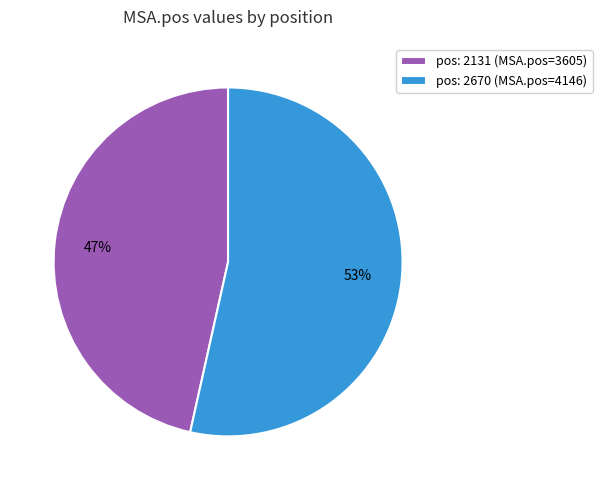

Which has a higher value, pos: 2131 (MSA.pos=3605) or pos: 2670 (MSA.pos=4146)?

pos: 2670 (MSA.pos=4146)